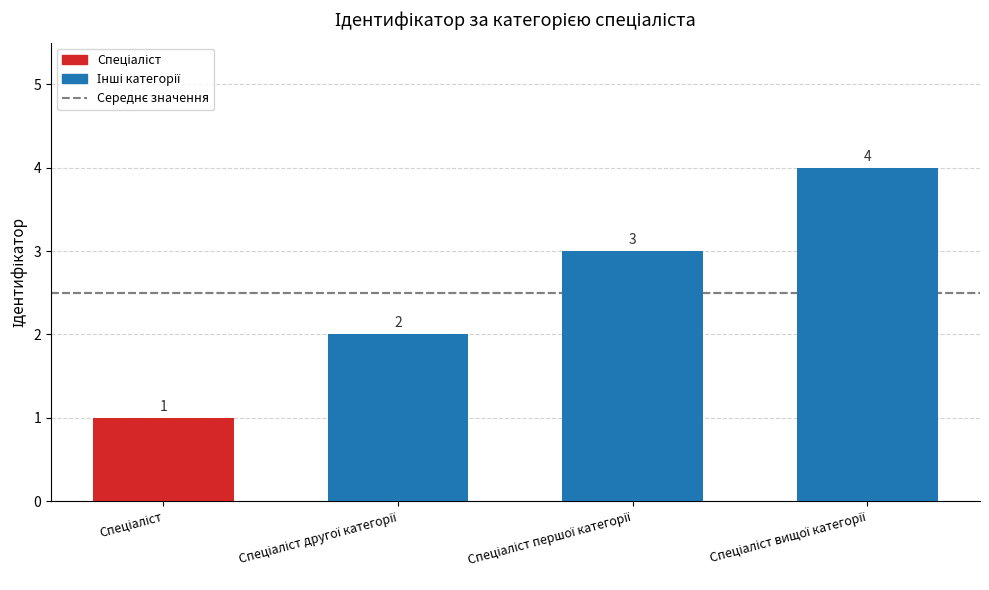

What is the value of the 2nd bar from the left?

2